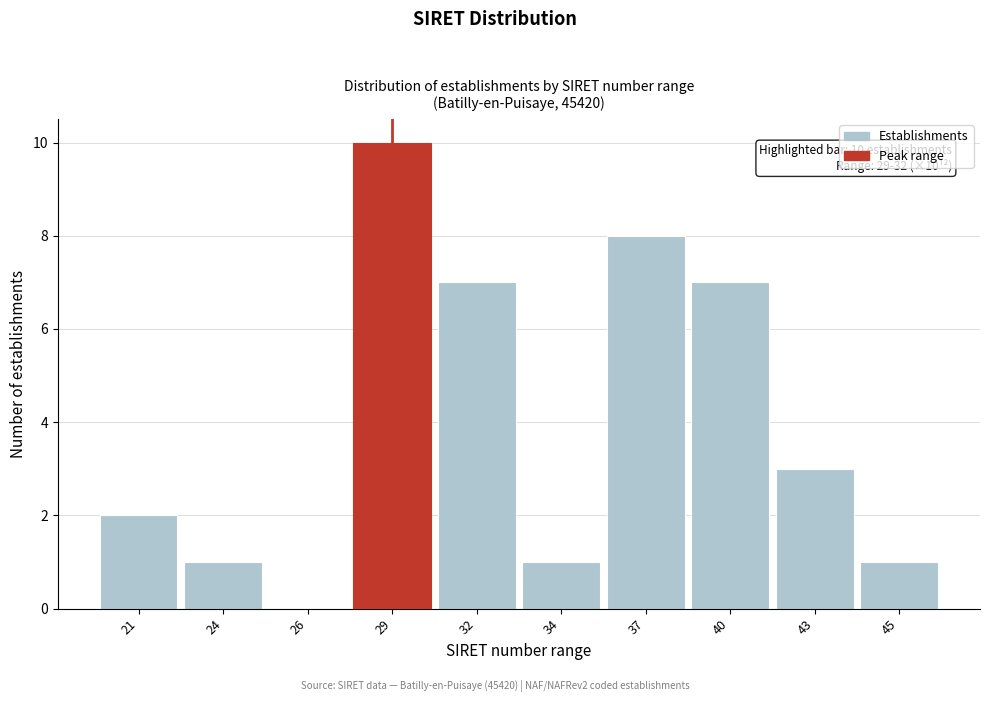

Reading left to right, what are all the values shown in this chart?

21=2	24=1	26=0	29=10	32=7	34=1	37=8	40=7	43=3	45=1